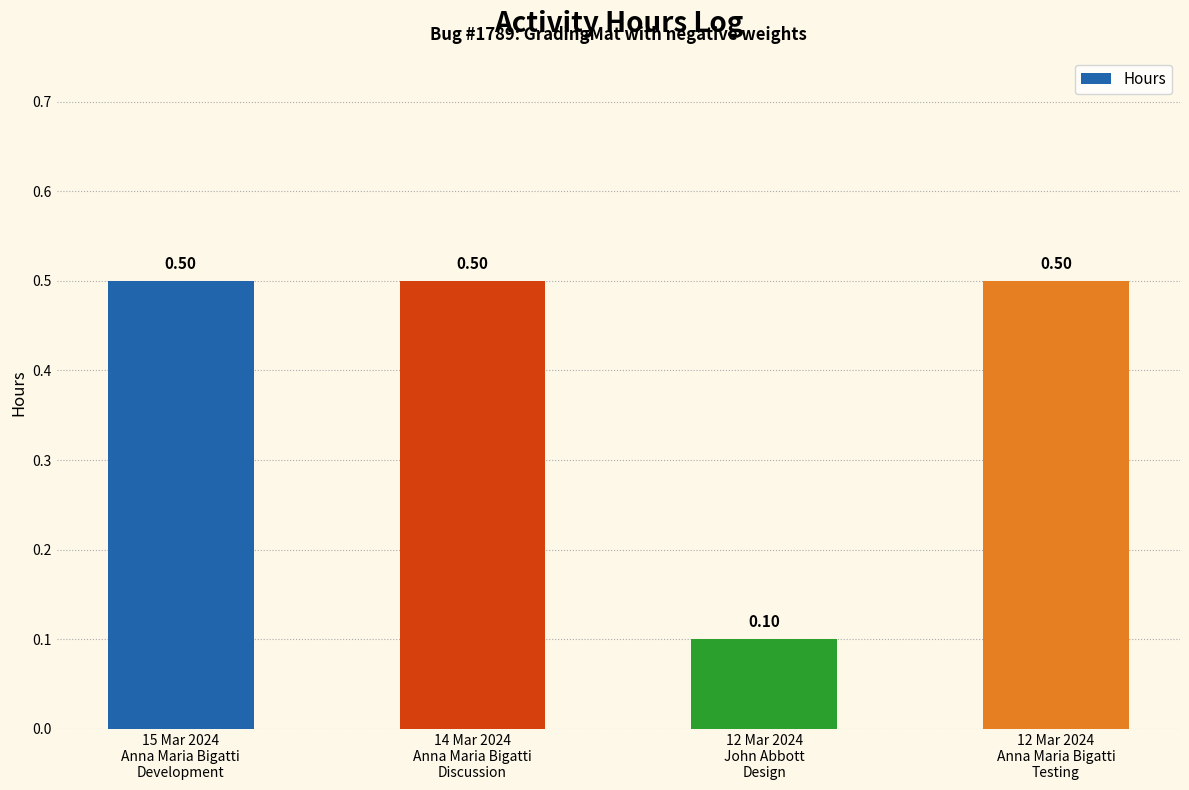

Is it true that the value at 12 Mar 2024
John Abbott
Design is 0.1?

True